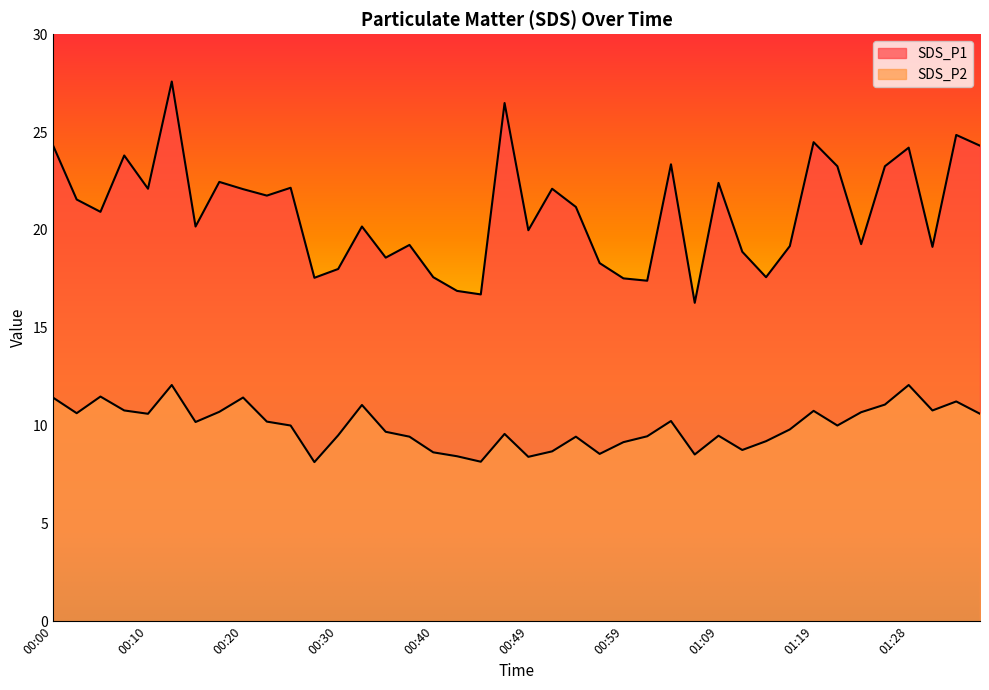

True or false: SDS_P2 and SDS_P1 intersect in this chart.

False